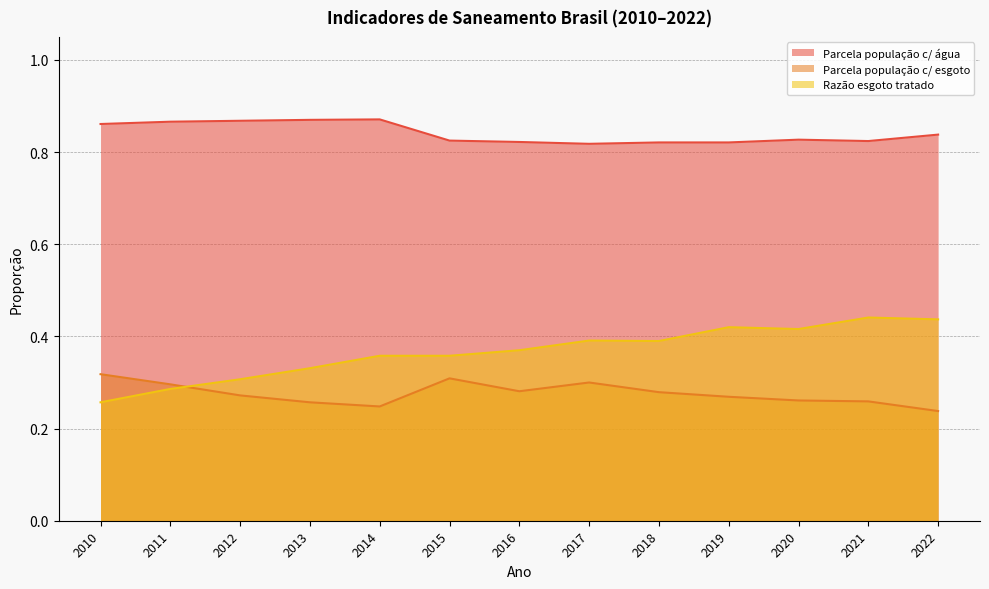

What is the value of the Parcela população c/ esgoto point at the 7th from the left?

0.3